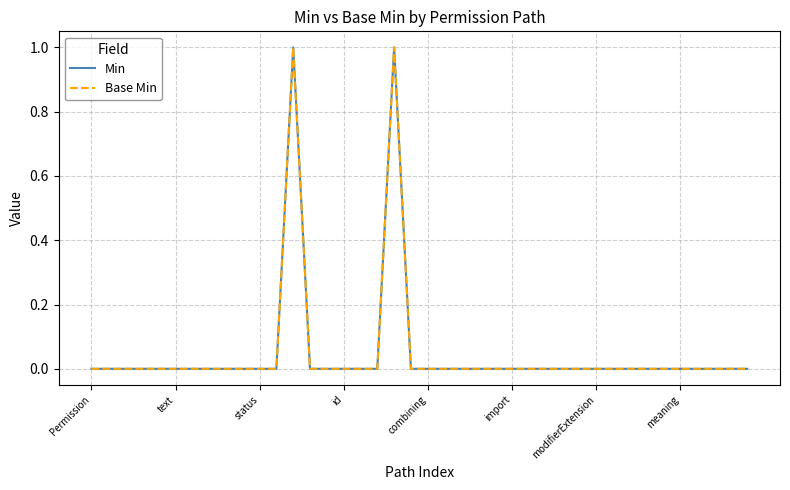

At which label does Min reach its minimum?

Permission